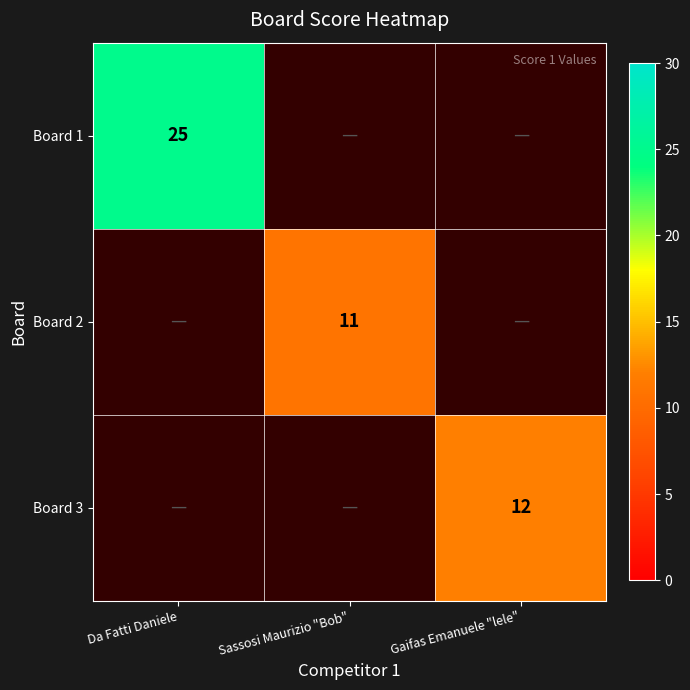

The Board 3 series shows 12 at Gaifas Emanuele "lele". True or false?

True